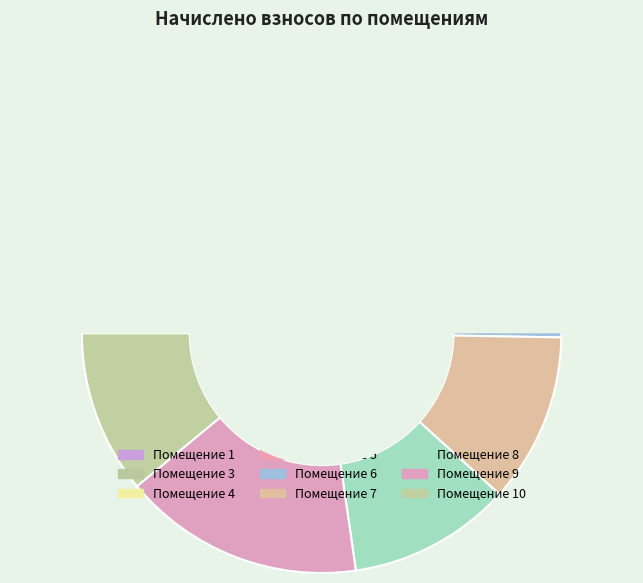

Which slice is the largest?

9